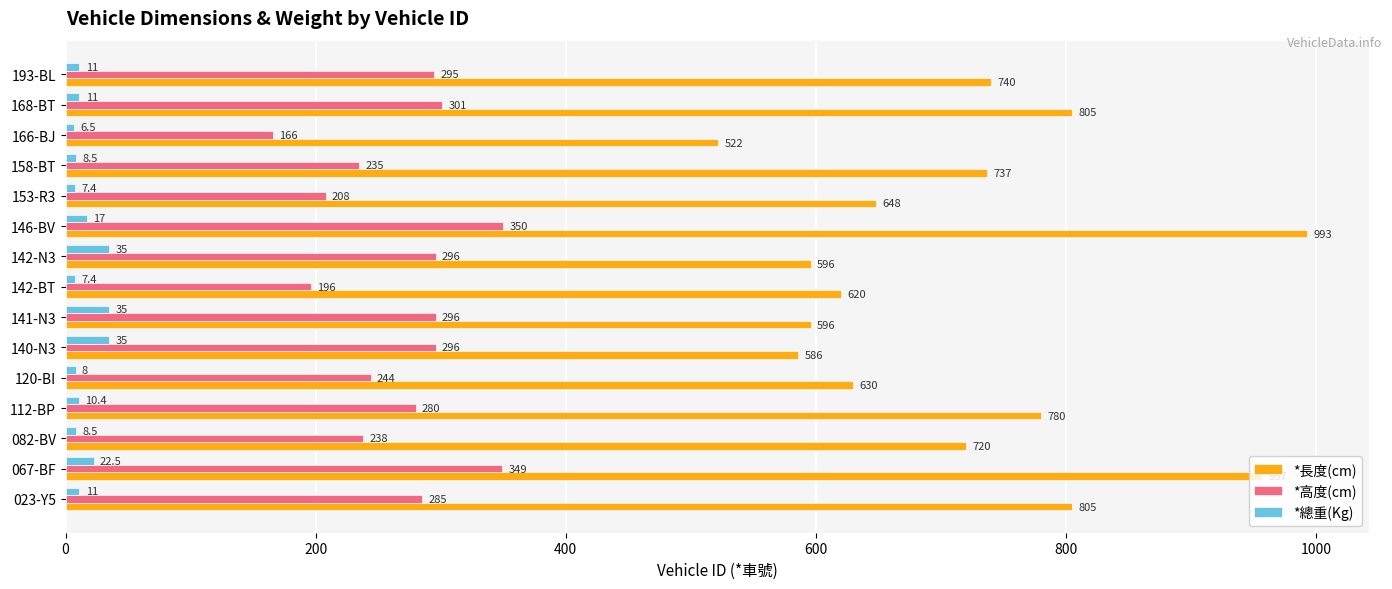

What is the smallest value displayed?

6.5